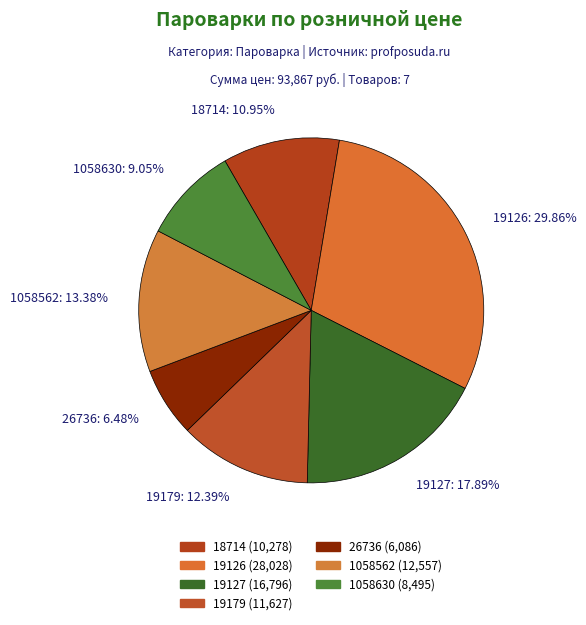

What is the ratio of the value at 26736: 6.48% to the value at 19127: 17.89%?

0.4